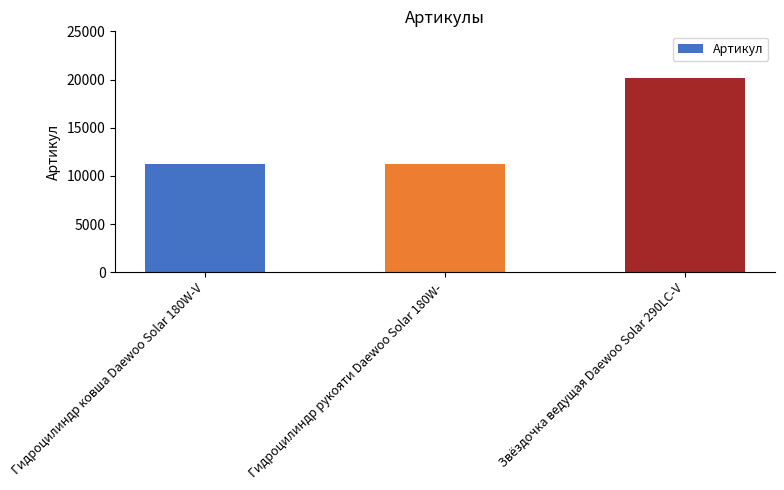

What is the maximum value shown in the chart?

20150